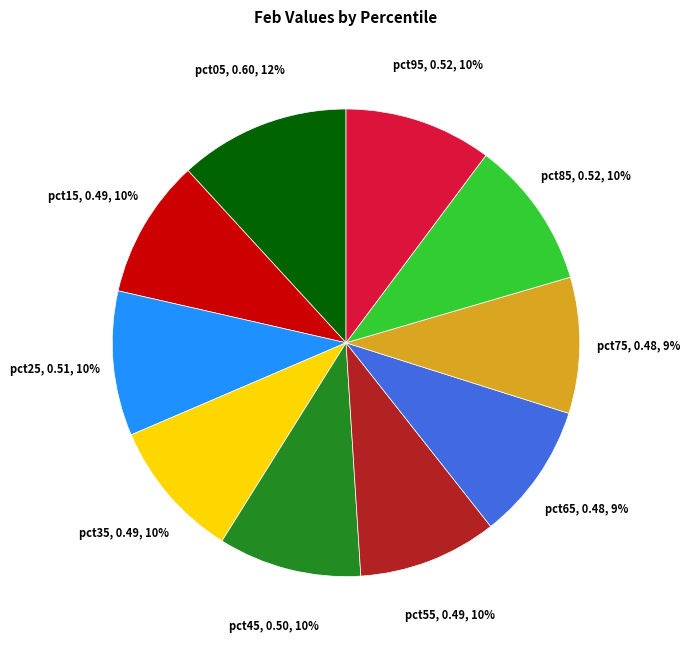

Does any single category account for the majority?

No